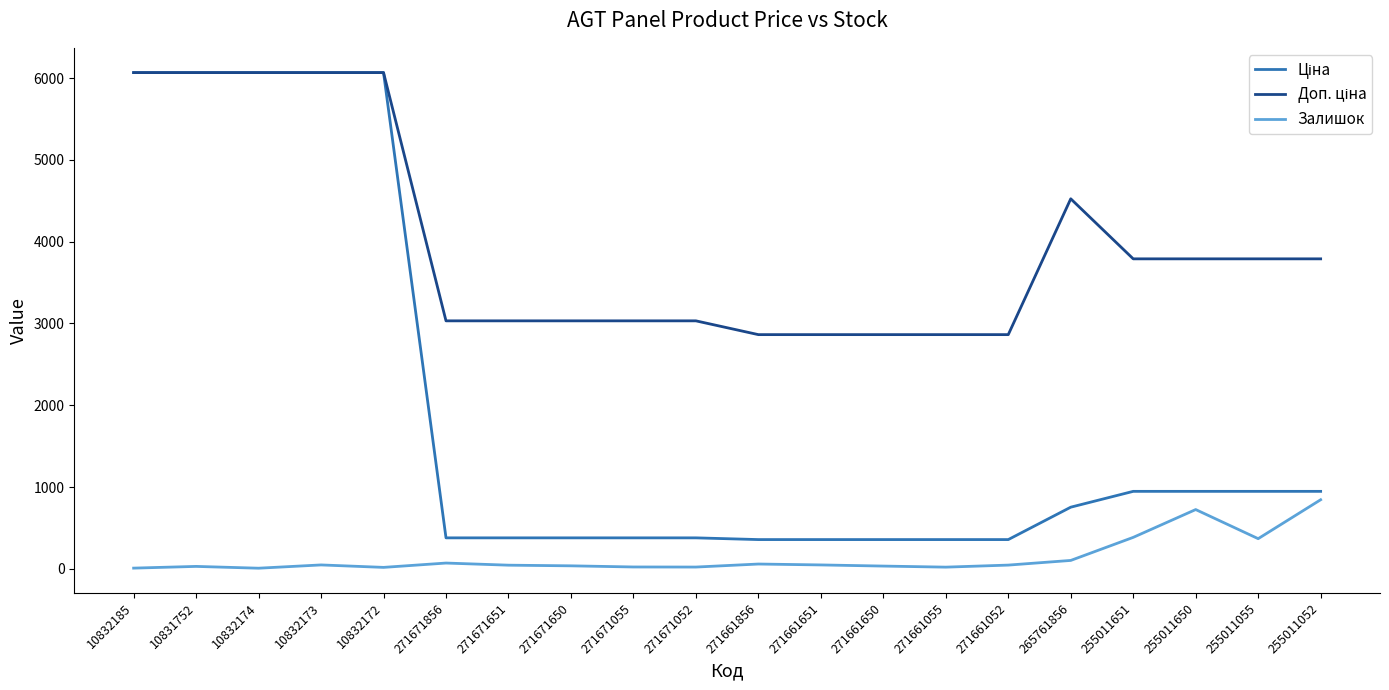

What is the spread (max minus min) of values at 10832173?

6019.2